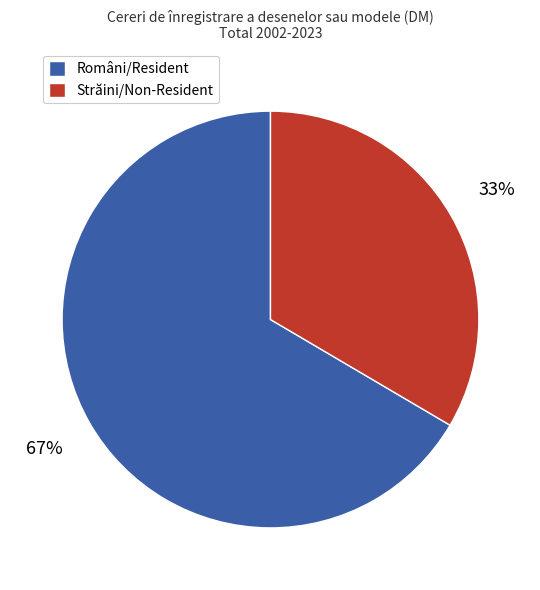

What percentage is the Străini/Non-Resident slice, to the nearest percent?

33%